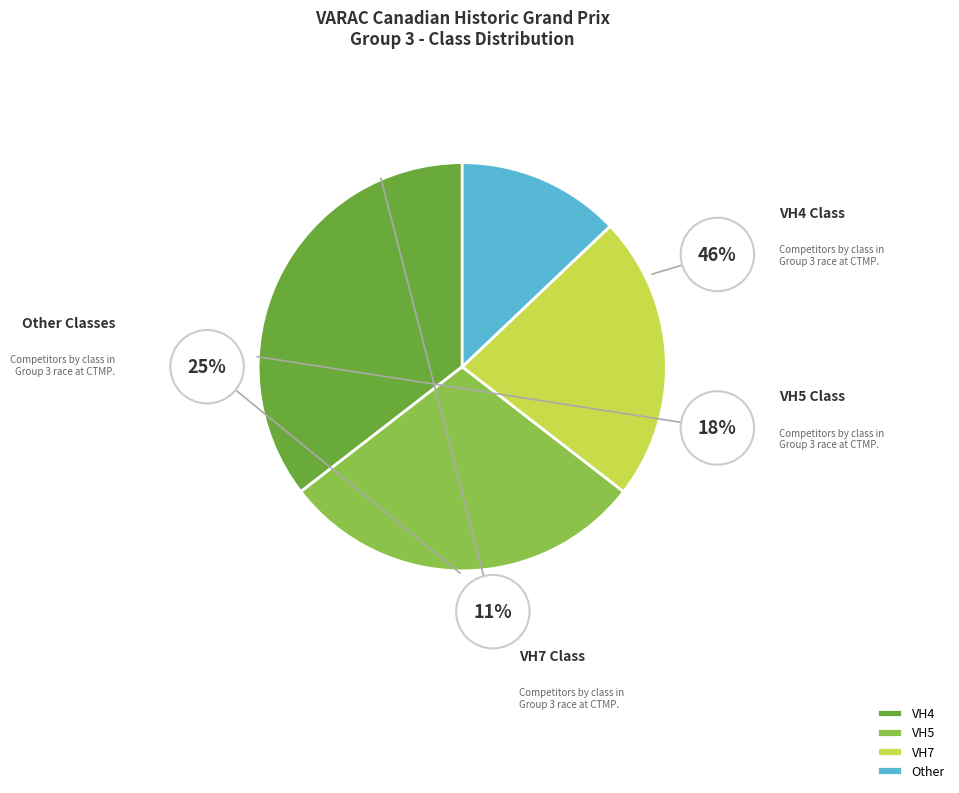

To the nearest percent, what is the average slice percentage?

25%